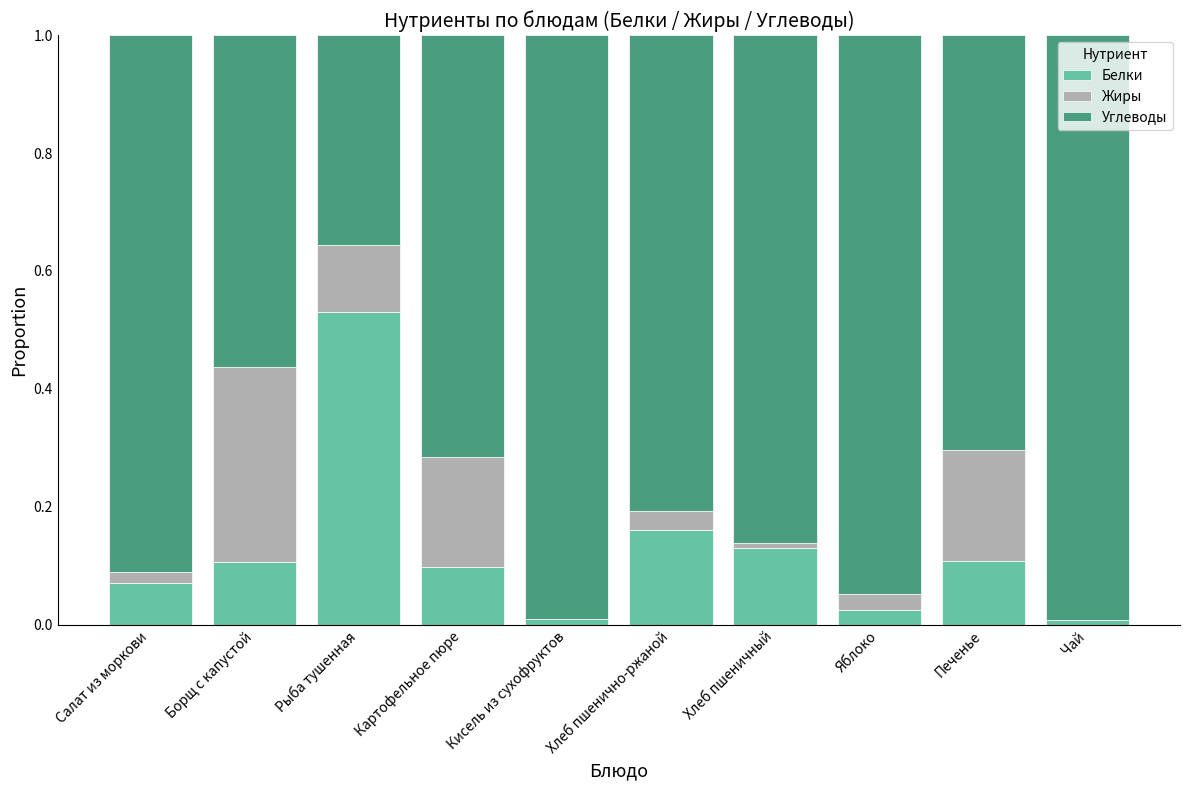

Which category has the highest value in the Белки series?

Рыба тушенная